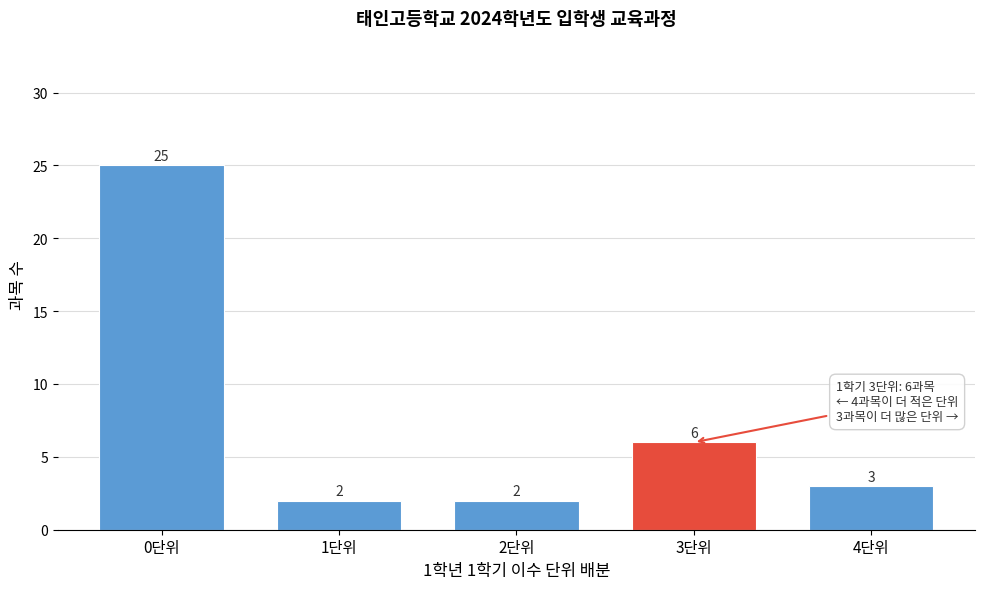

Reading left to right, extract all data points from this chart.

25	2	2	6	3